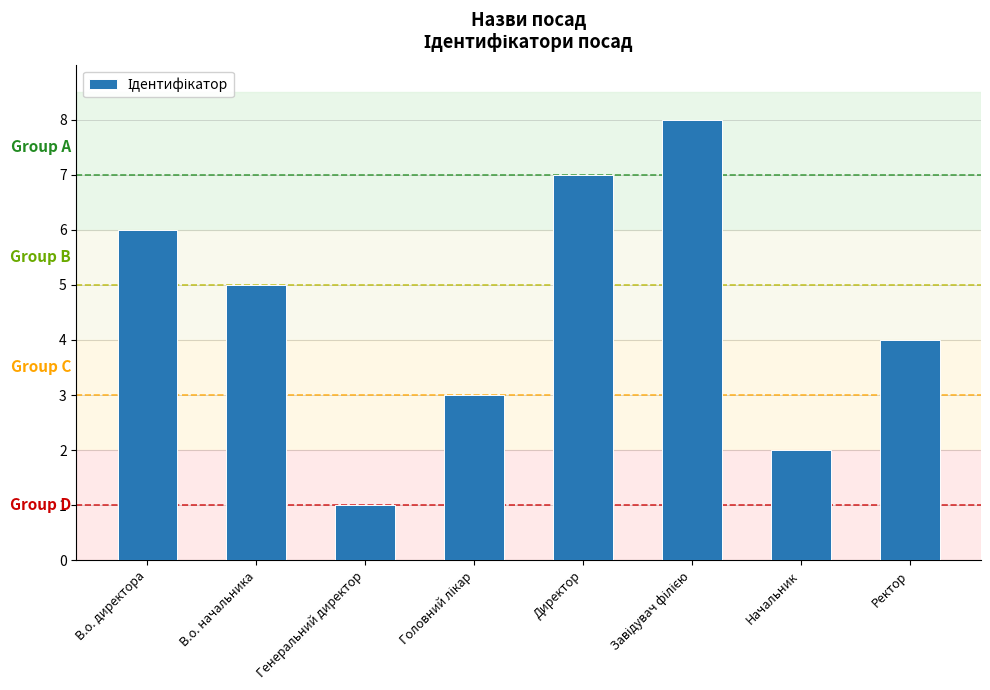

What position from the left is Ректор?

8